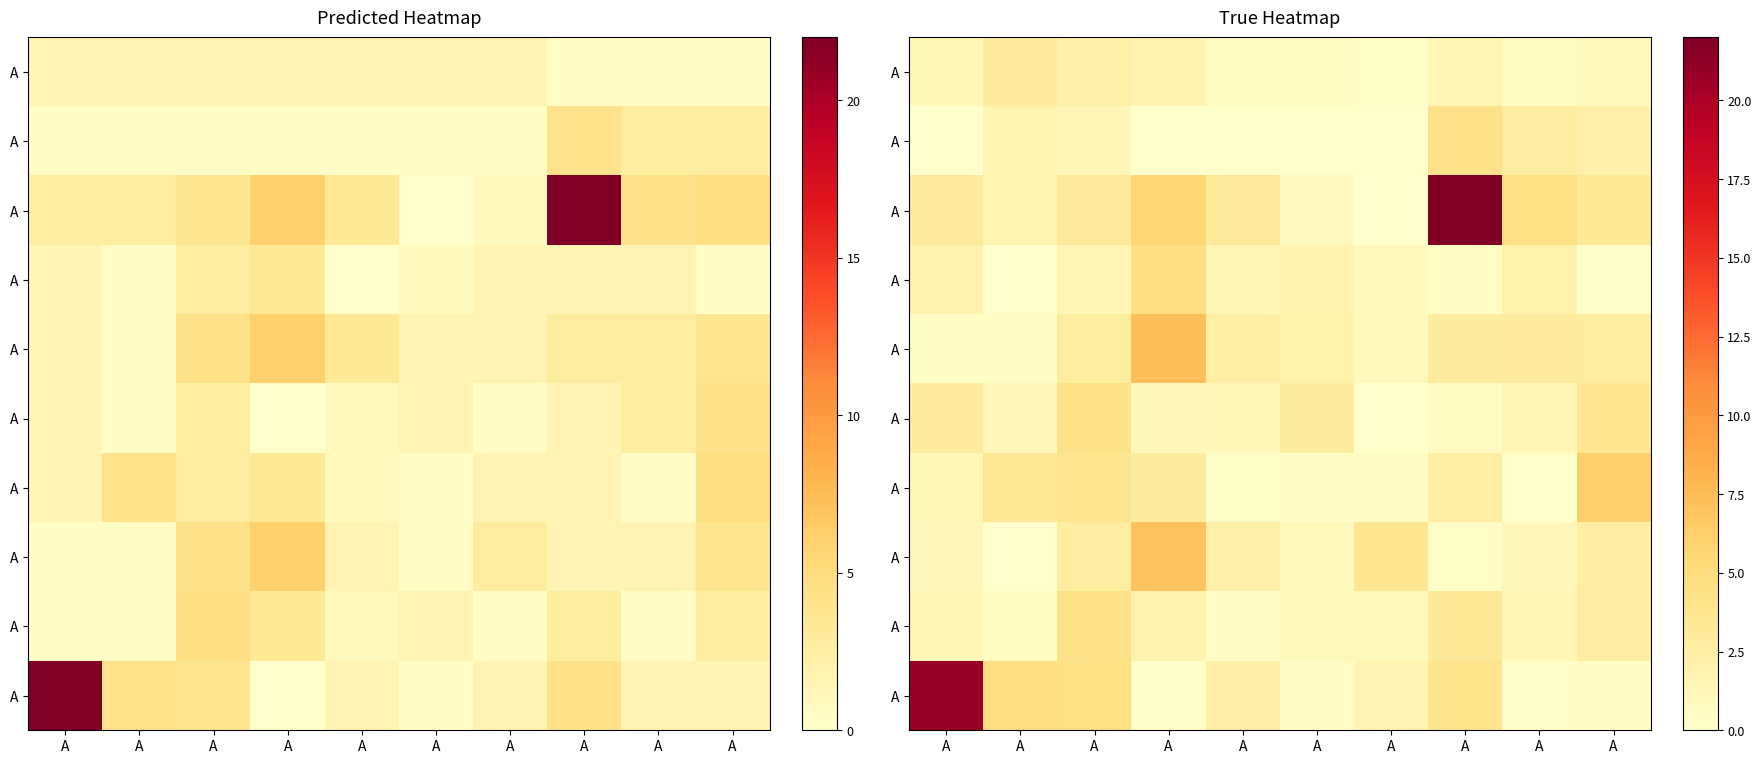

What is the spread (max minus min) of values at A?

20.9